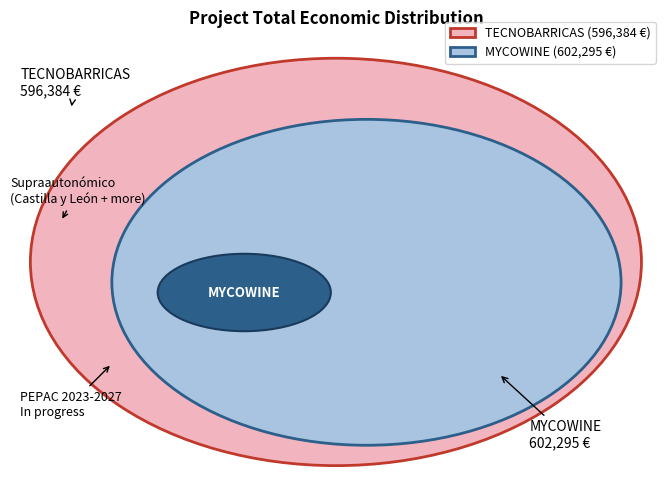

To the nearest percent, what portion does MYCOWINE represent?

50%